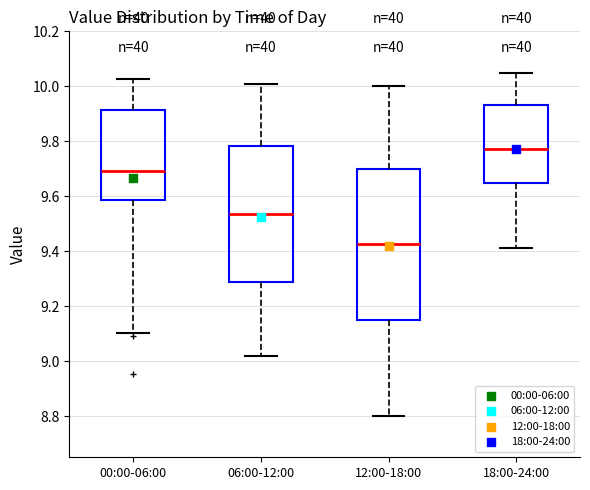

Comparing the boxes themselves (not the whiskers), which one is the tallest?

12:00-18:00